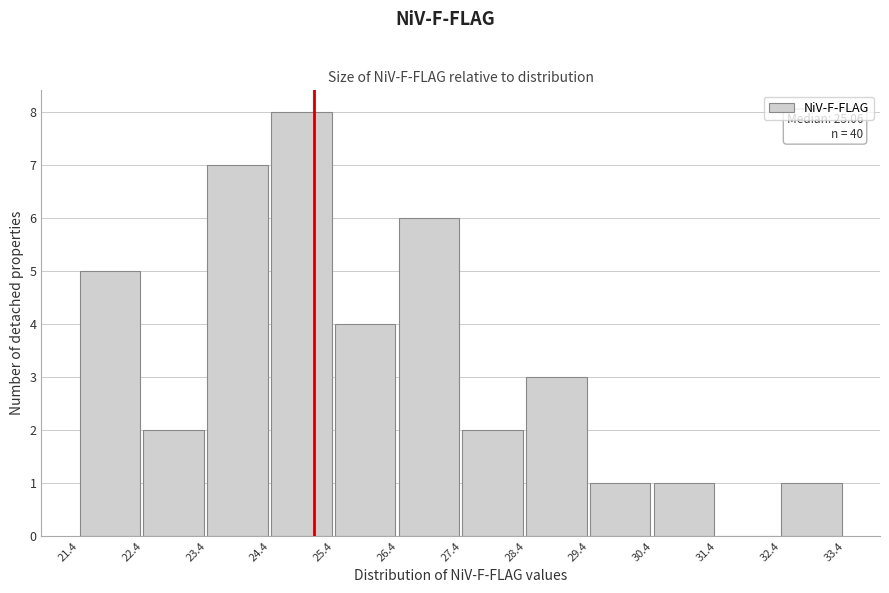

Which range on the x-axis has the tallest bar?

24.4 to 25.4